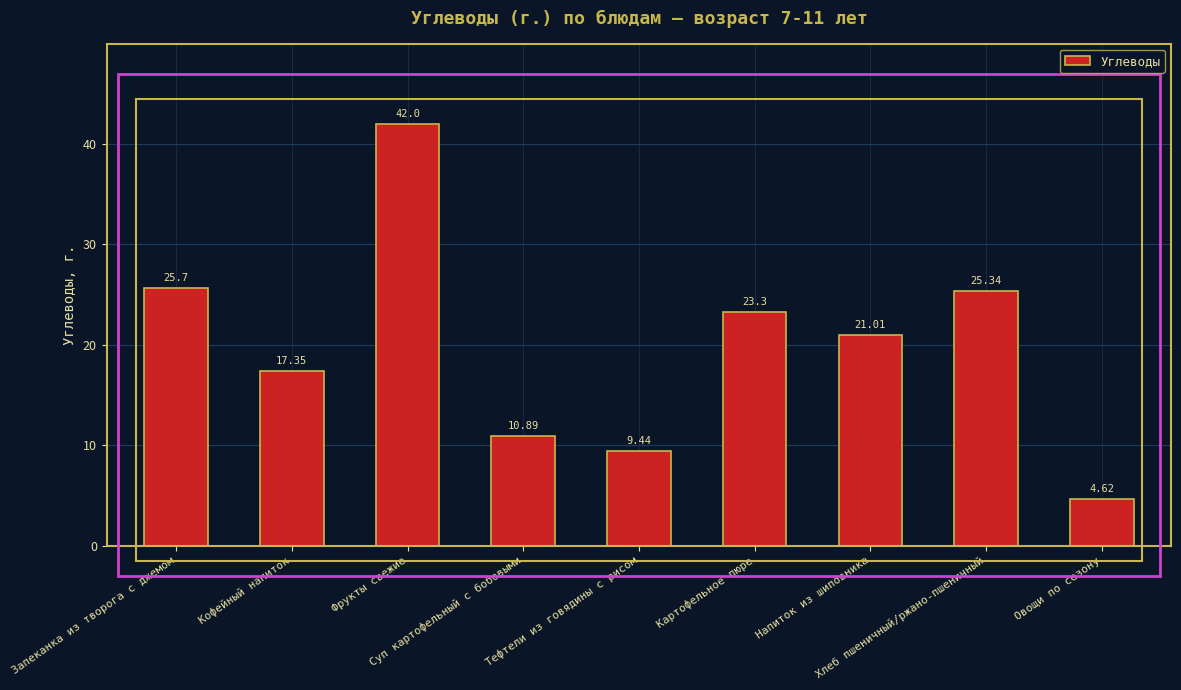

What is the average value?

20.0